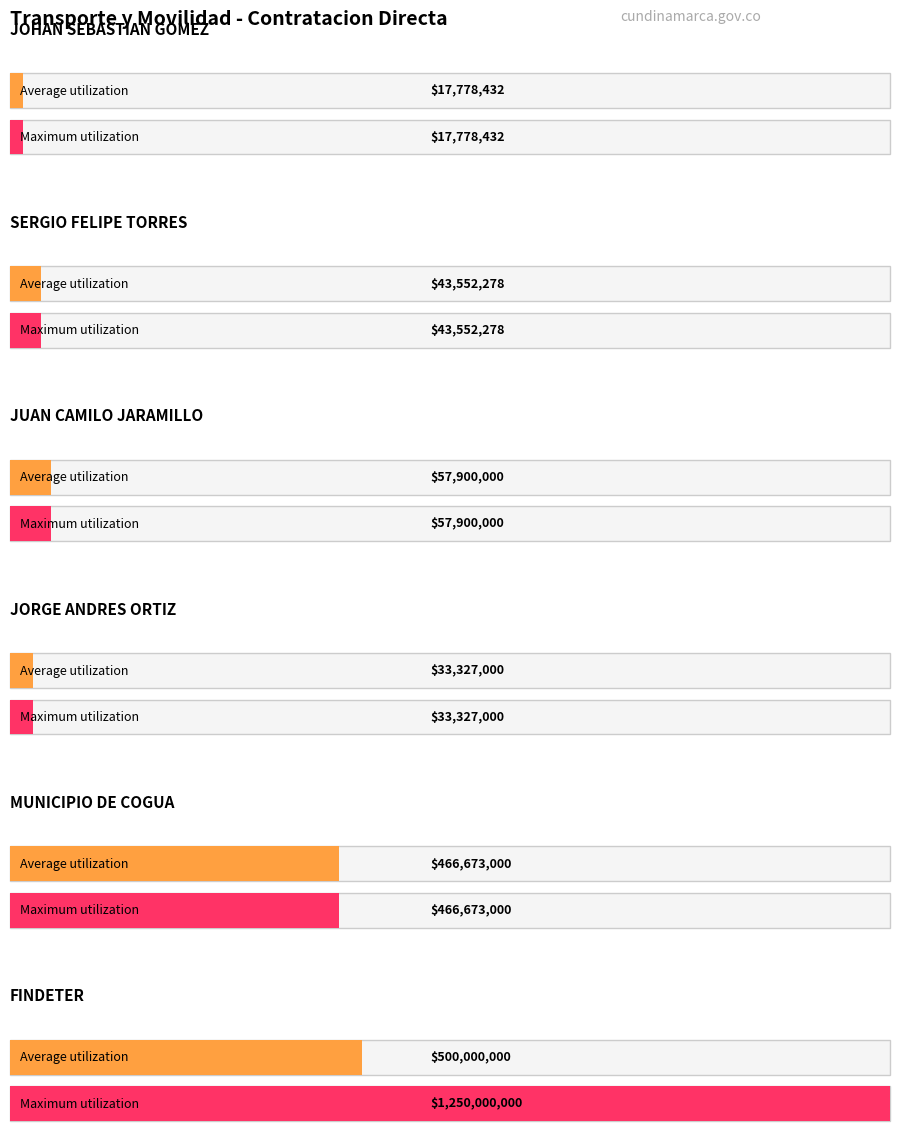

List the series in order of their peak value, highest first.

Maximum utilization, Average utilization